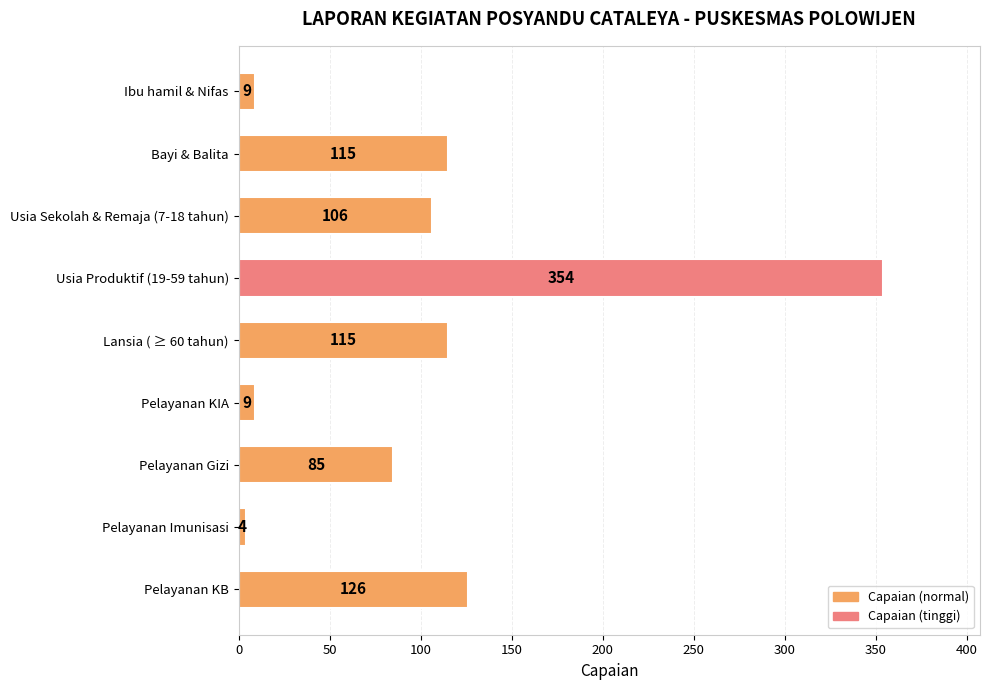

What is the sum of all values?

923